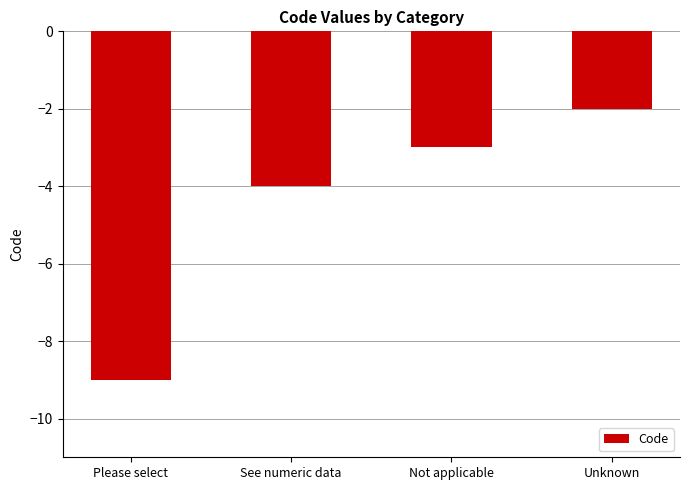

Which category has the lowest value across all series?

Please select